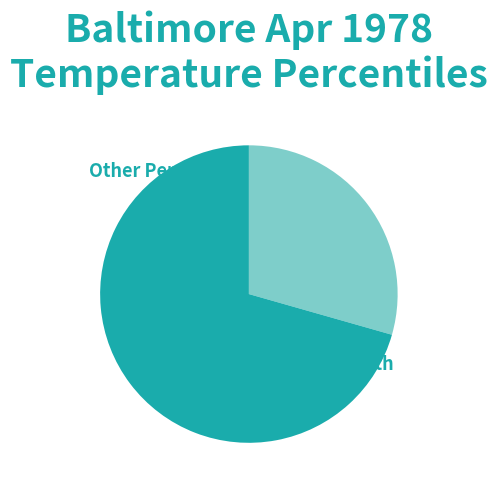

Rank the categories by value from lowest to highest.

Other Percentiles, Bottom-Tenth